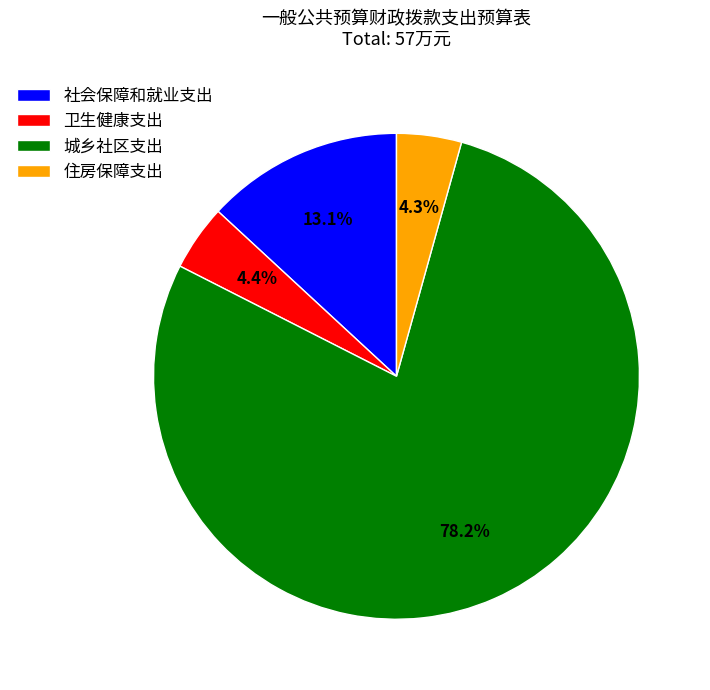

Does 住房保障支出 represent more than half of the total?

No